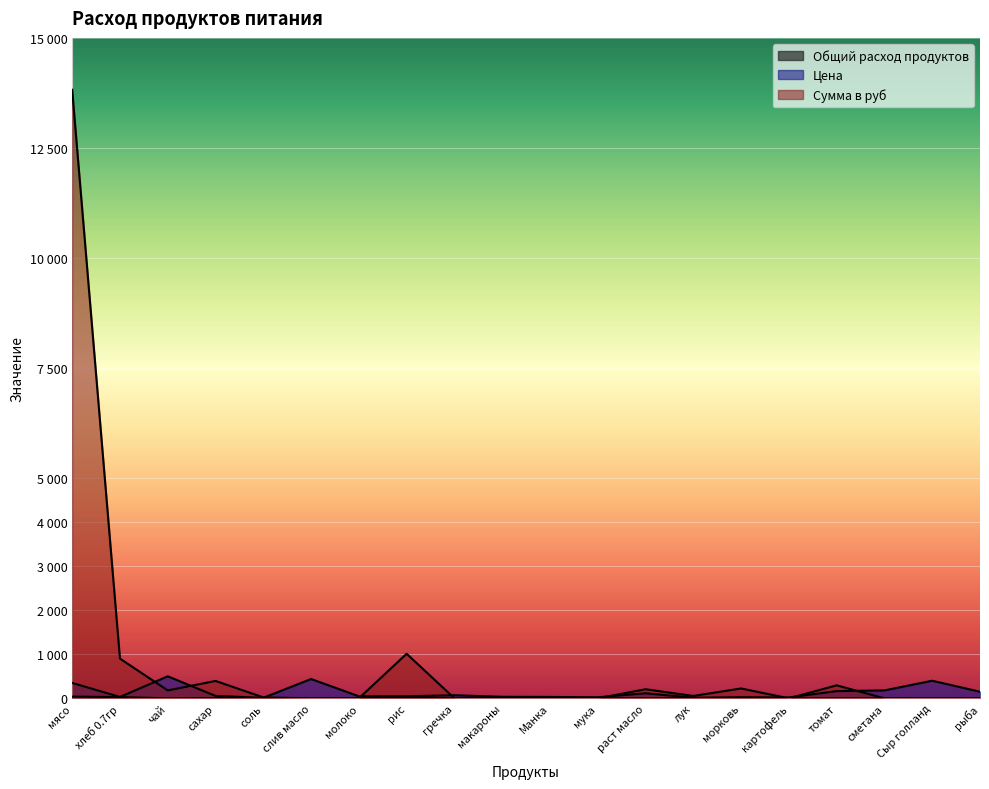

Rank the series by their maximum value, from highest to lowest.

Сумма в руб, Цена, Общий расход продуктов